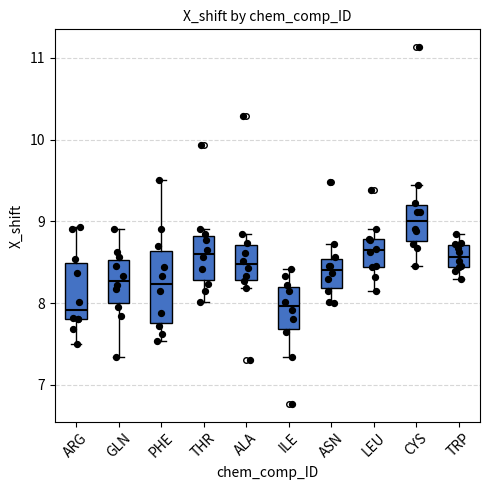

Reading left to right, read every box against the y-axis: the position of its median line, the range the box covers, and the ends of its whiskers. The values are not printed on the chart, so give them approximately, as read against the axis.

ARG: median 7.9, box 7.8 to 8.5, whiskers 7.5 to 8.9
GLN: median 8.3, box 8.0 to 8.5, whiskers 7.3 to 8.9
PHE: median 8.2, box 7.8 to 8.6, whiskers 7.5 to 9.5
THR: median 8.6, box 8.3 to 8.8, whiskers 8.0 to 8.9
ALA: median 8.5, box 8.3 to 8.7, whiskers 8.2 to 8.9
ILE: median 8.0, box 7.7 to 8.2, whiskers 7.3 to 8.4
ASN: median 8.4, box 8.2 to 8.5, whiskers 8.0 to 8.7
LEU: median 8.6, box 8.4 to 8.8, whiskers 8.2 to 8.9
CYS: median 9.0, box 8.8 to 9.2, whiskers 8.5 to 9.5
TRP: median 8.6, box 8.4 to 8.7, whiskers 8.3 to 8.9